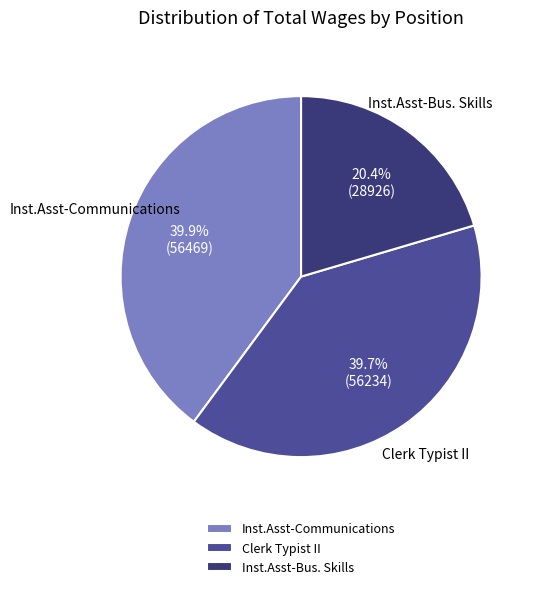

Which has a higher value, Inst.Asst-Bus. Skills or Clerk Typist II?

Clerk Typist II